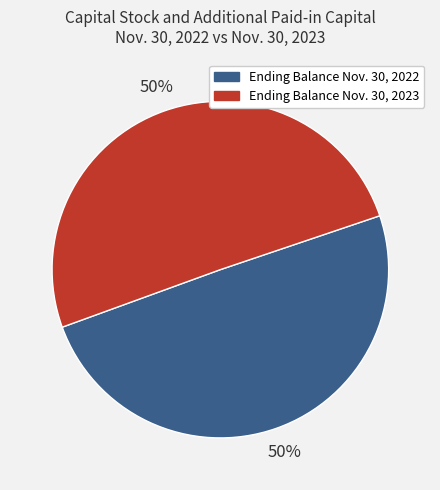

To the nearest percent, what percentage of the pie is Ending Balance Nov. 30, 2022?

50%